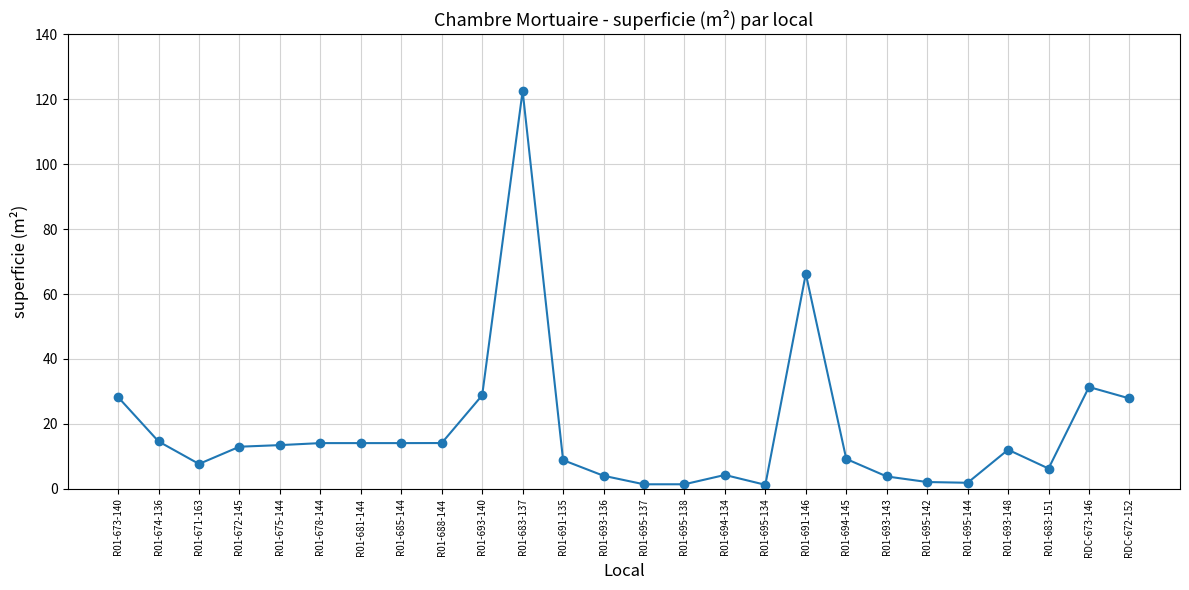

How many lines are shown in the chart?

1